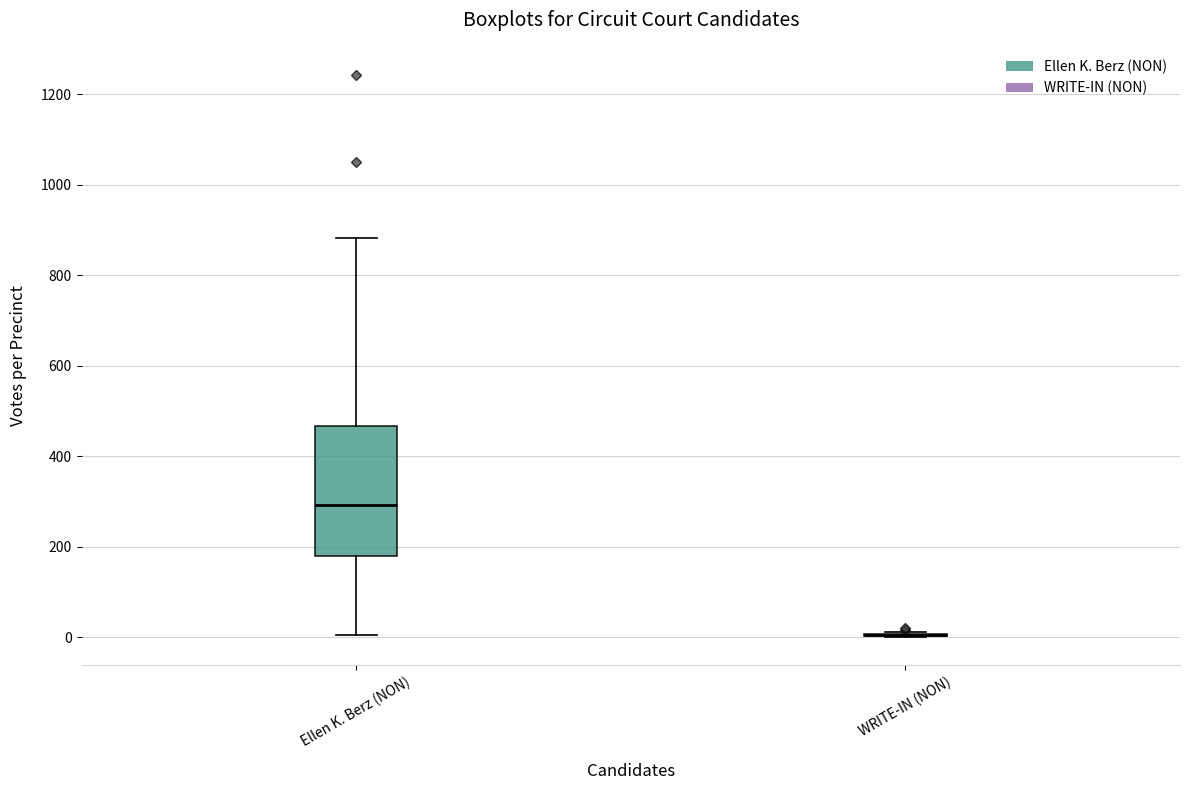

Which box is the tallest, from its lower edge to its upper edge?

Ellen K. Berz (NON)